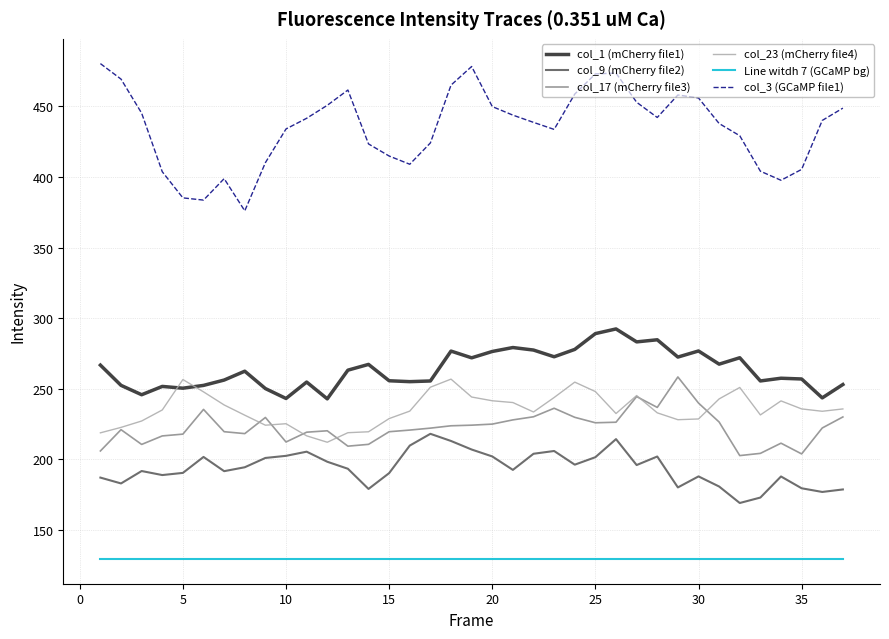

True or false: col_3 (GCaMP file1) and col_23 (mCherry file4) intersect in this chart.

False